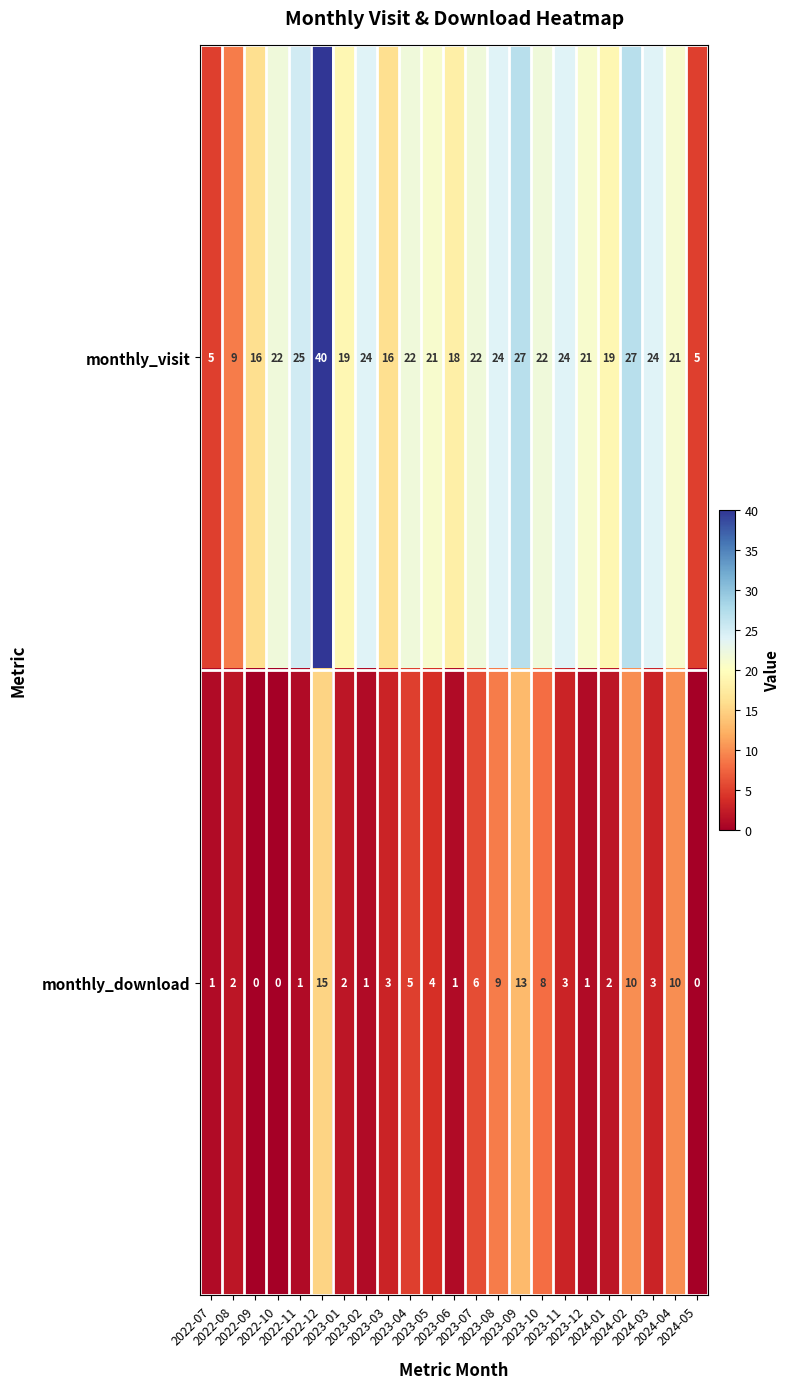

What is the greatest value displayed?

40